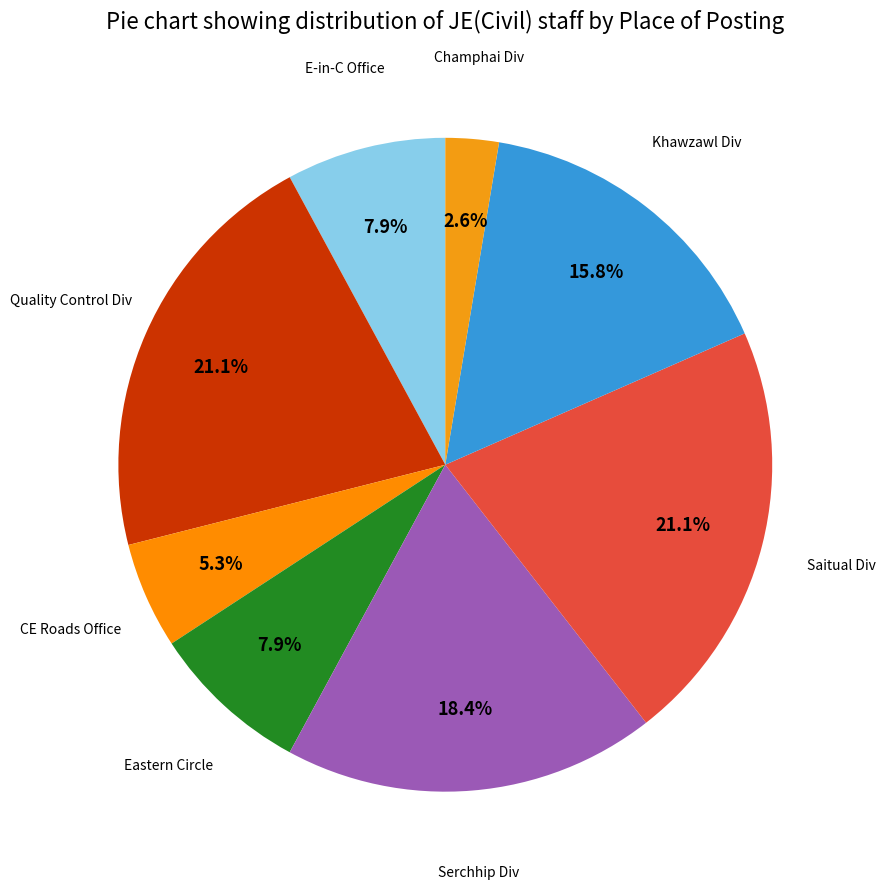

Count the number of slices in the pie.

8